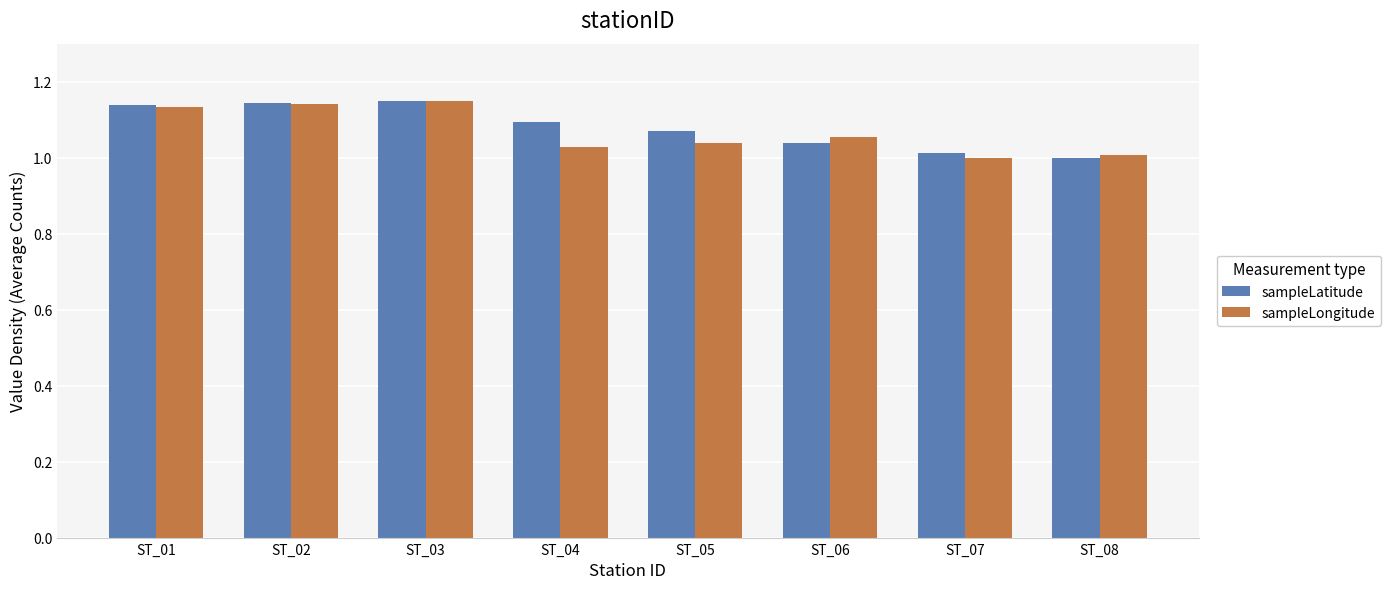

How many groups of bars are there?

8